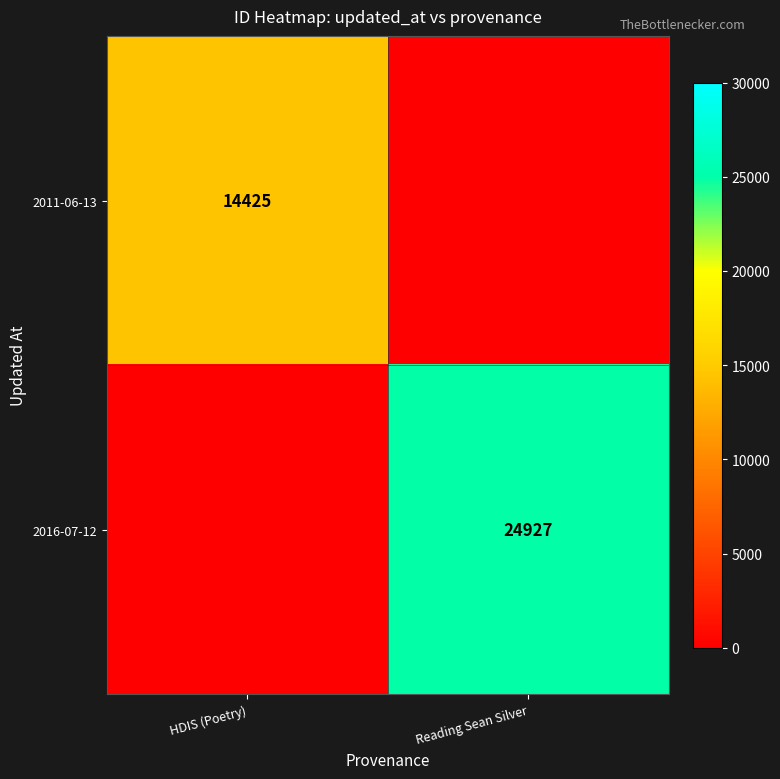

Is it true that 2016-07-12 equals 13378 at Reading Sean Silver?

False